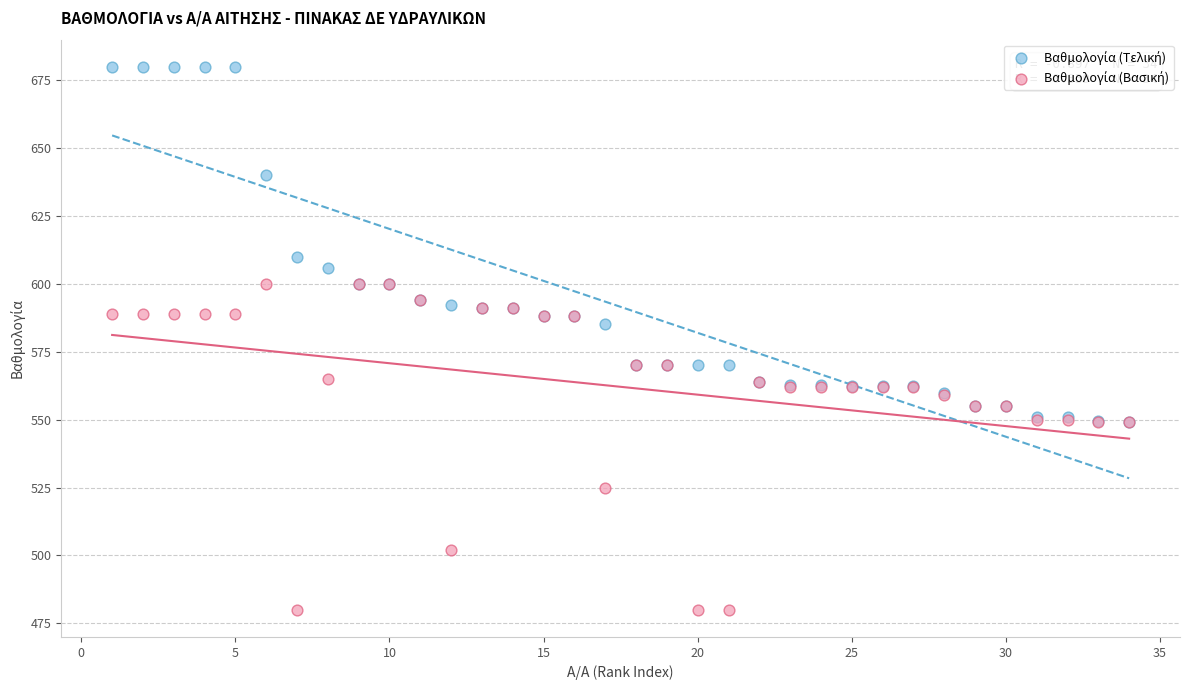

Across all series, what Y value is closest to 579?

585.0